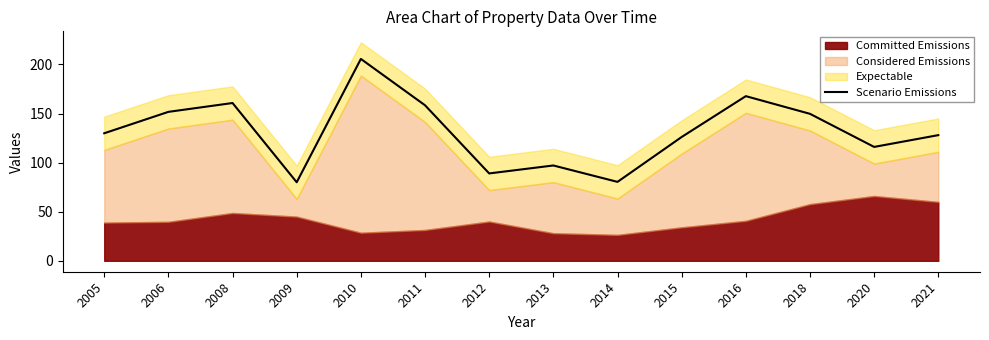

At which category does the data reach its first local peak?

2008